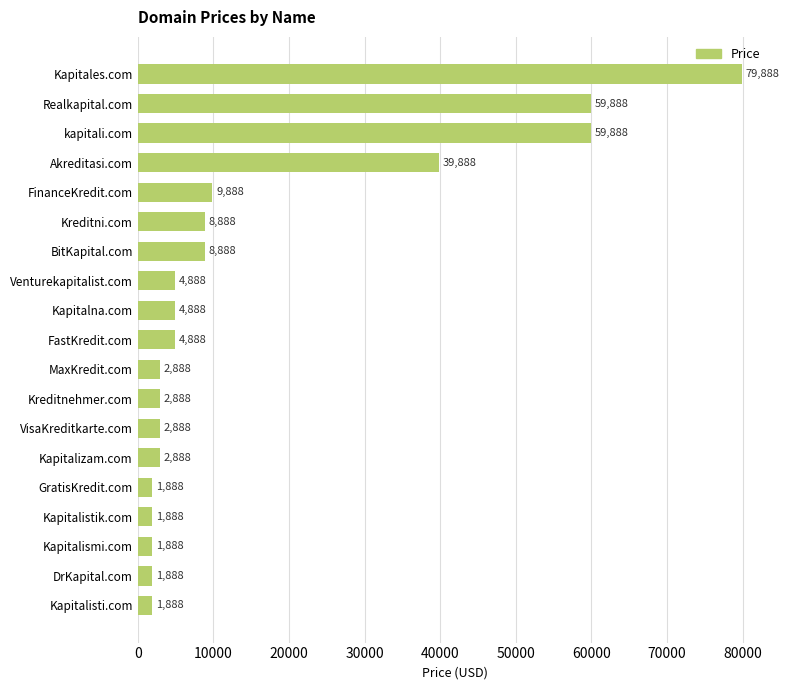

How many data points does each series have?

19